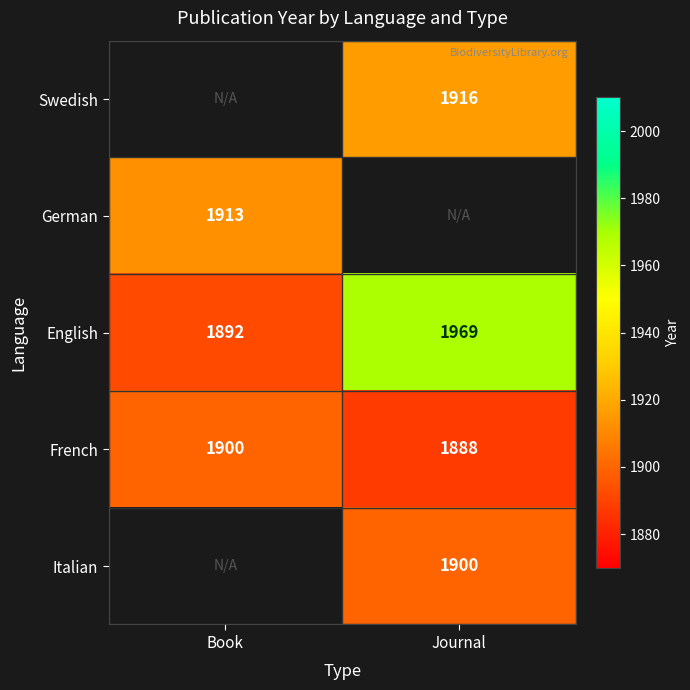

How many distinct data groups are displayed?

5